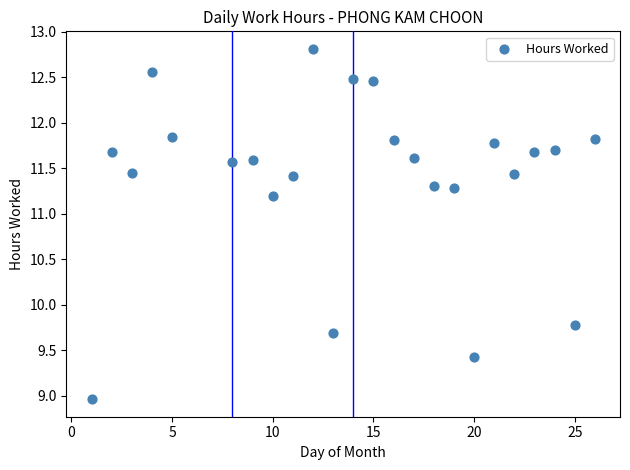

What Y value in the scatter plot is closest to 10?

9.8